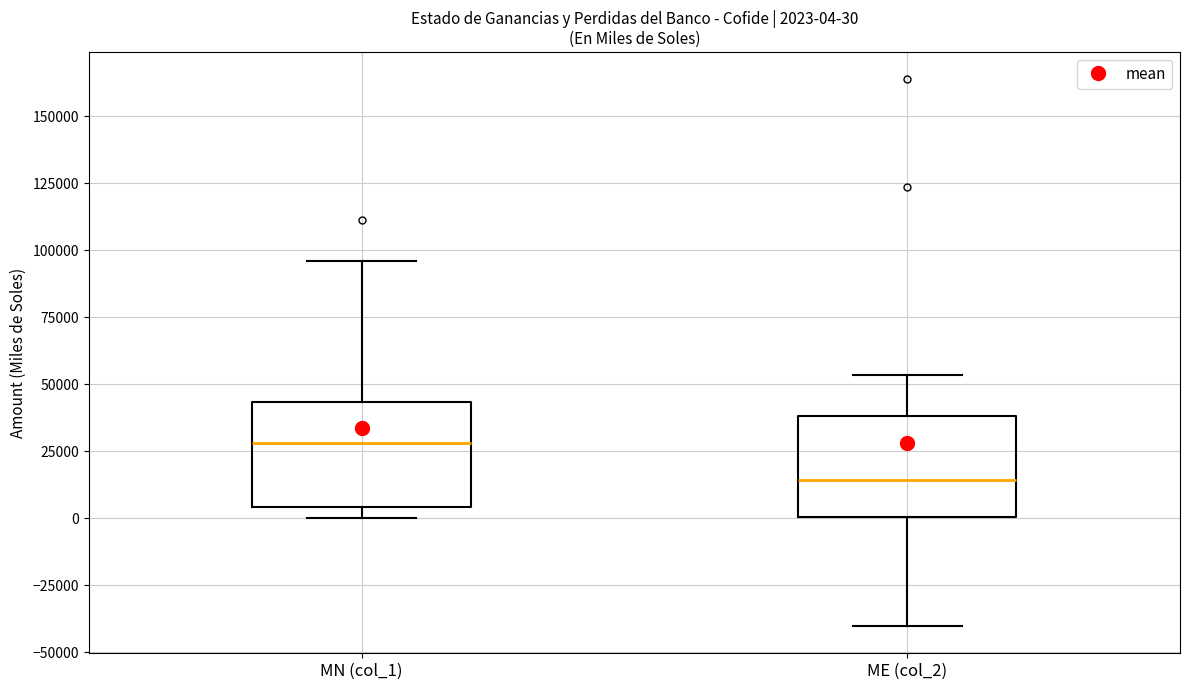

Which box's median line is the highest?

MN (col_1)